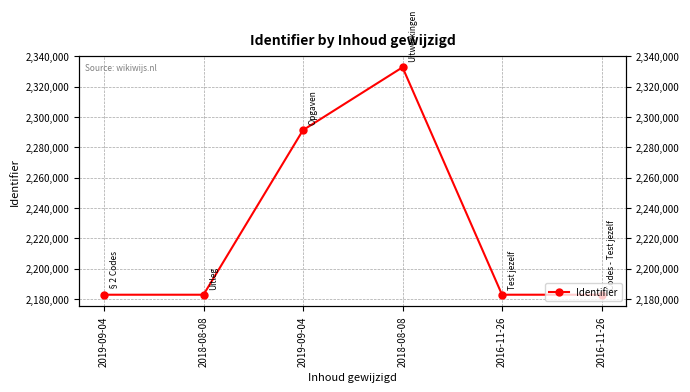

Rank the categories by value from highest to lowest.

2018-08-08, 2019-09-04, 2016-11-26, 2016-11-26, 2018-08-08, 2019-09-04